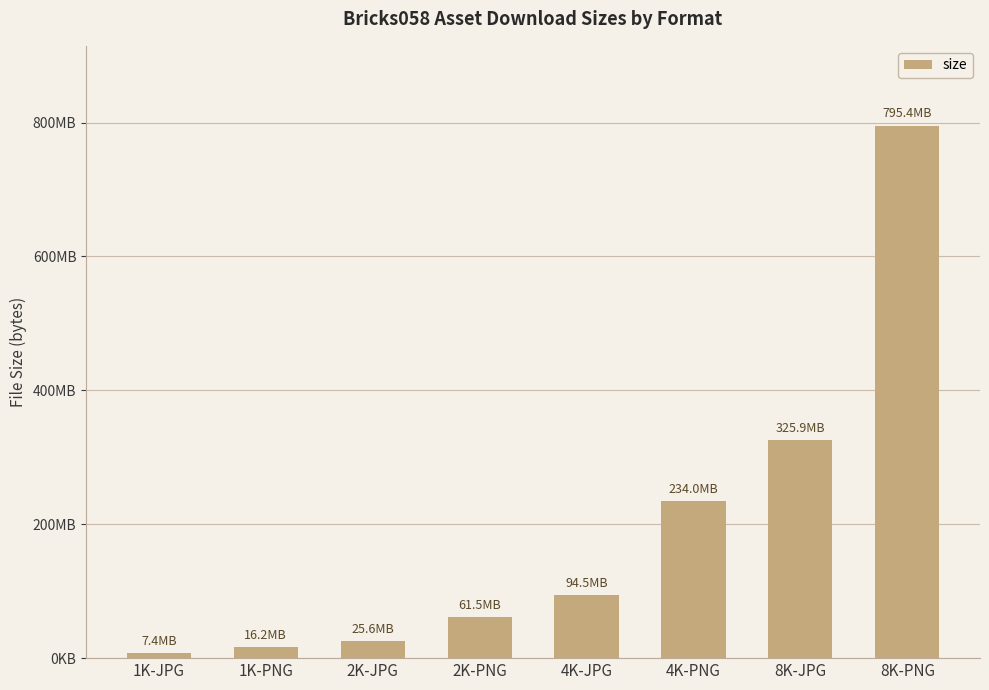

Where does the data first go above 94501485?

4K-PNG